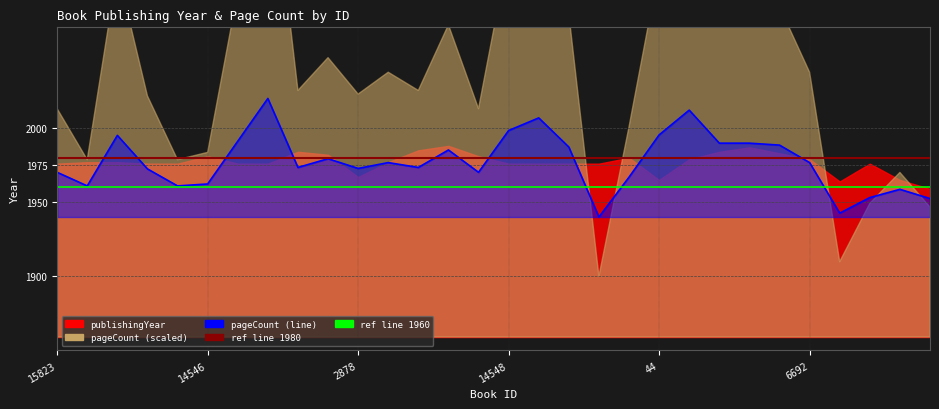

What is the greatest value displayed?

2020.0